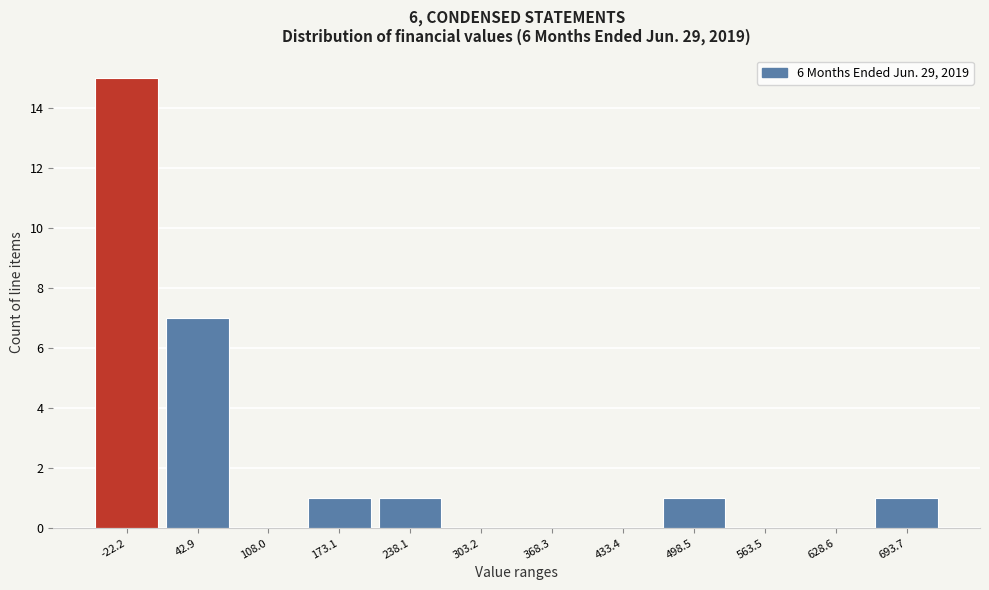

Reading left to right, what are all the values shown in this chart?

-22.2=15	42.9=7	108.0=0	173.1=1	238.1=1	303.2=0	368.3=0	433.4=0	498.5=1	563.5=0	628.6=0	693.7=1